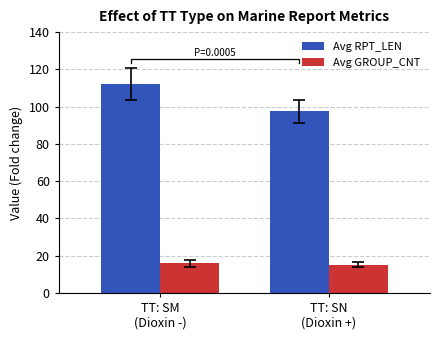

True or false: Avg GROUP_CNT has a value of 15.2 at TT: SN
(Dioxin +).

True